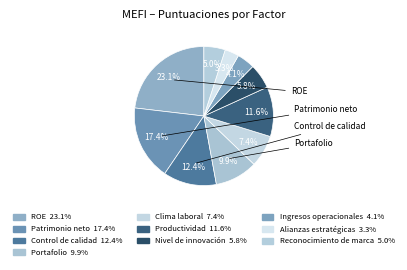

How many slices are in this pie chart?

10